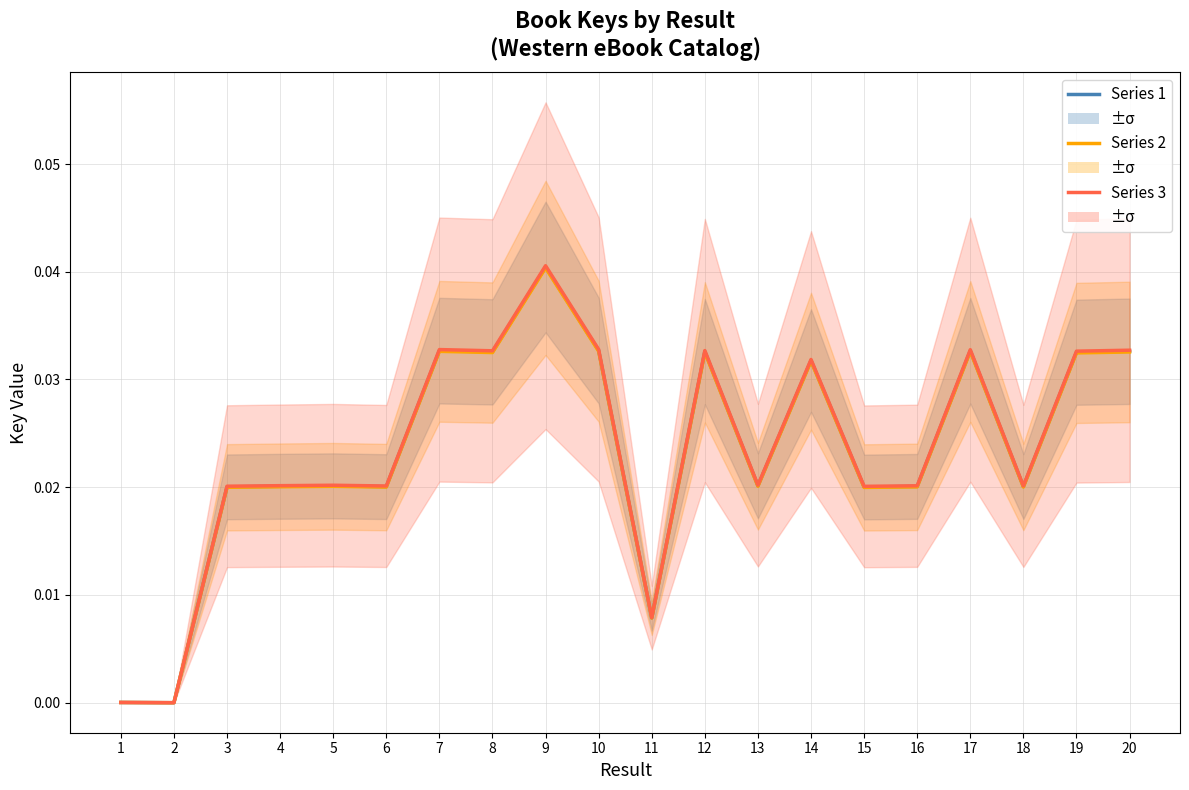

How many values in Series 3 are above zero?

19